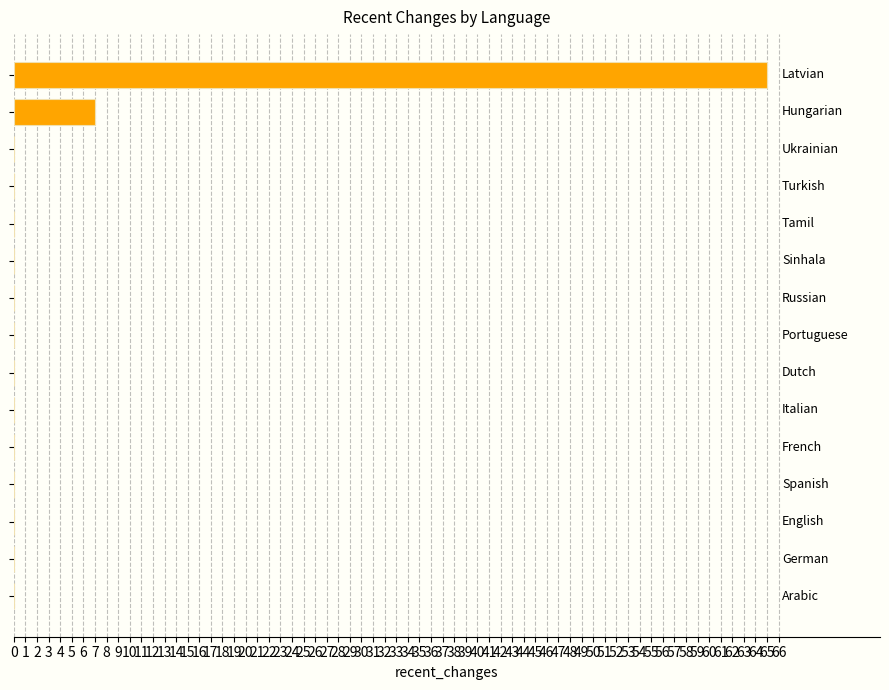

What is the sum of all values?

72